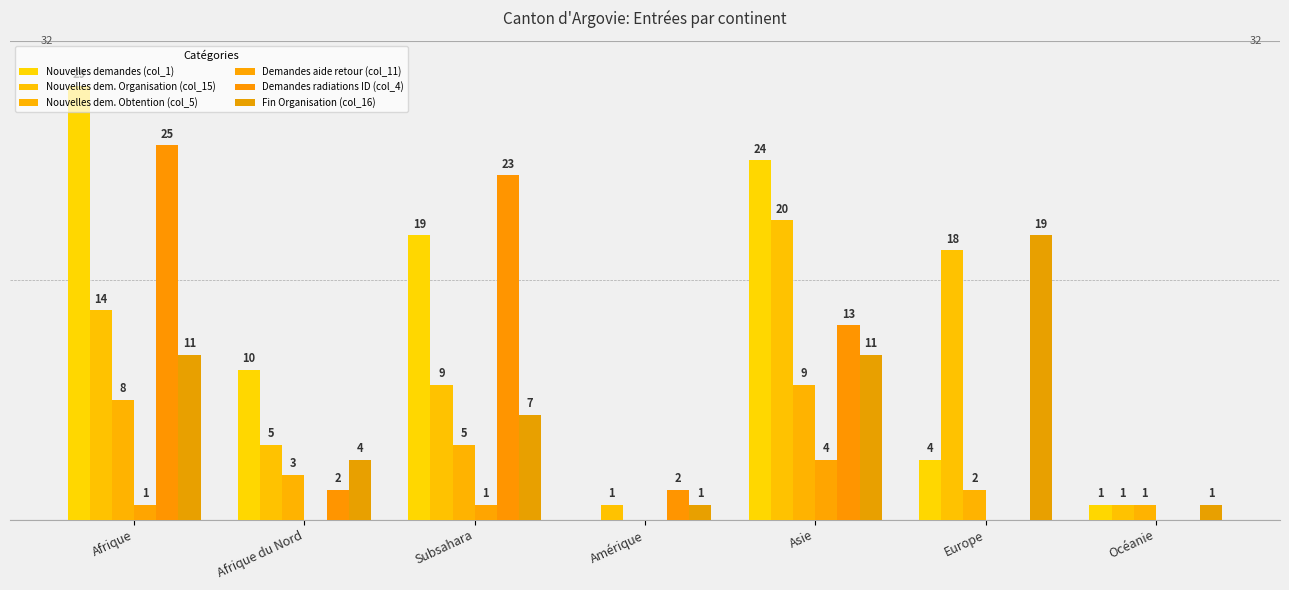

What value does the Nouvelles demandes (col_1) series have at Afrique du Nord, to the nearest 5?

10